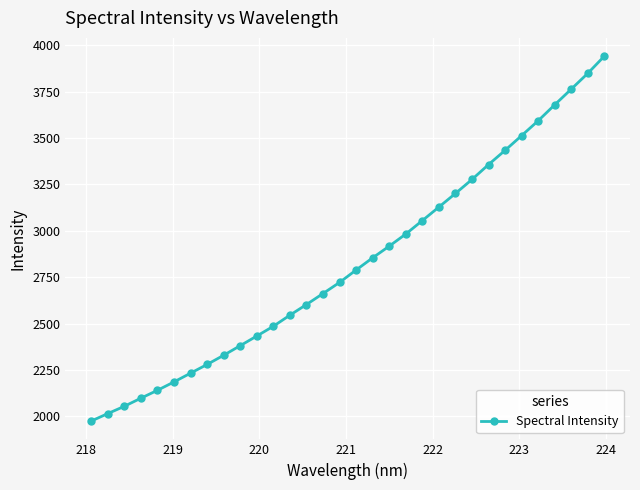

True or false: there are more than 0 points higher than both neighbors.

False